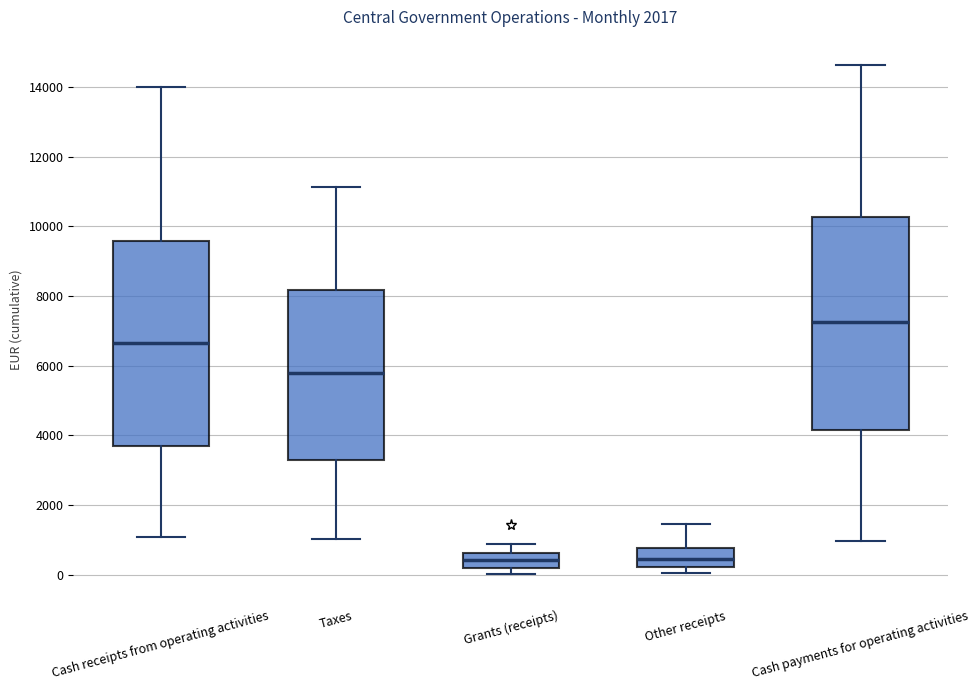

Reading left to right, read every box against the y-axis: the position of its median line, the range the box covers, and the ends of its whiskers. The values are not printed on the chart, so give them approximately, as read against the axis.

Cash receipts from operating activities: median 6600, box 3600 to 9600, whiskers 1000 to 14000
Taxes: median 5800, box 3200 to 8200, whiskers 1000 to 11200
Grants (receipts): median 400, box 200 to 600, whiskers 0 to 800
Other receipts: median 400, box 200 to 800, whiskers 0 to 1400
Cash payments for operating activities: median 7200, box 4200 to 10200, whiskers 1000 to 14600